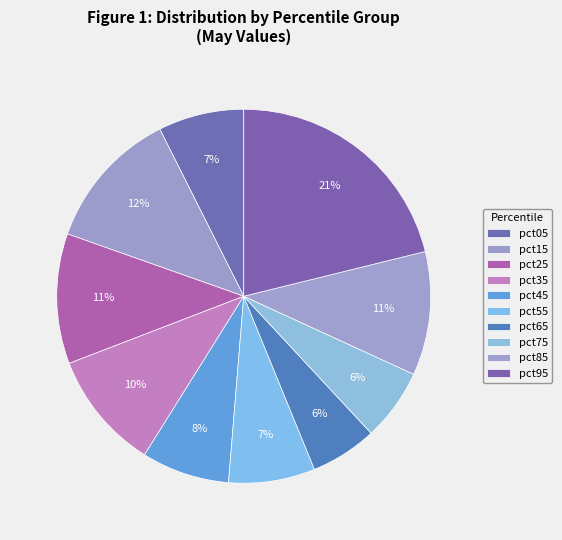

To the nearest percent, what is the average slice percentage?

10%